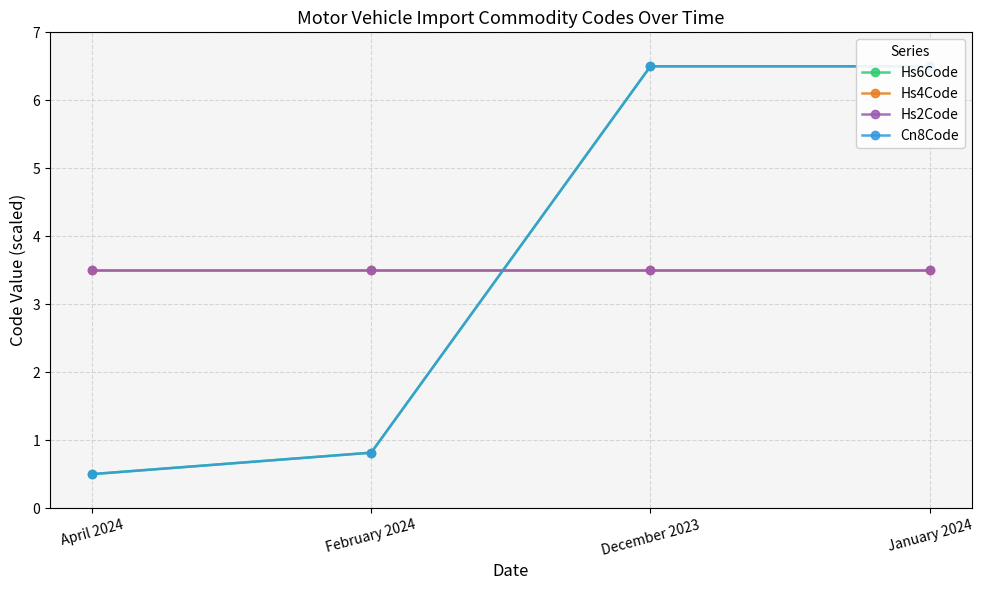

True or false: Cn8Code and Hs6Code intersect in this chart.

False